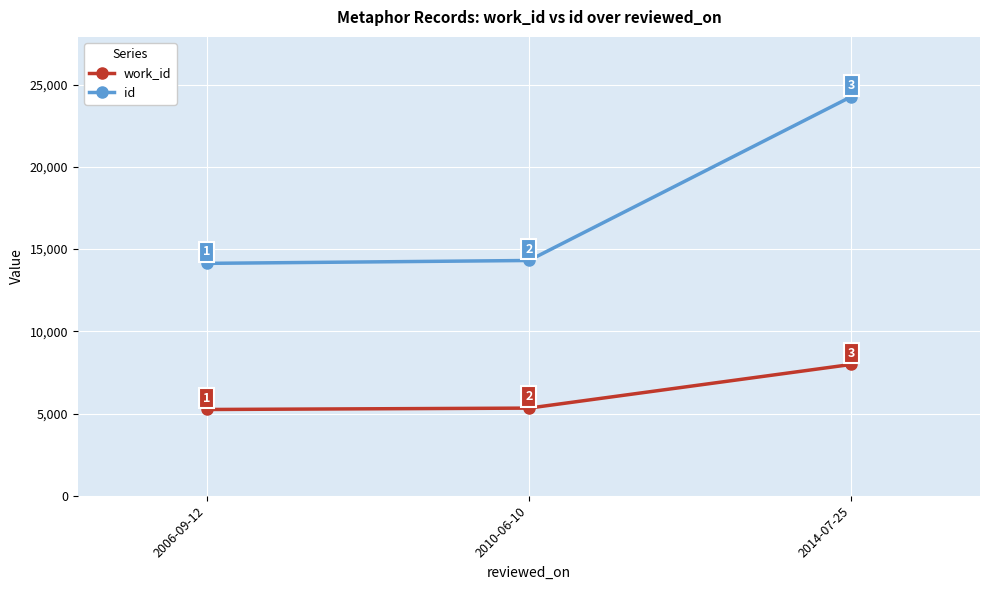

What is the label of the 1st point from the right?

2014-07-25